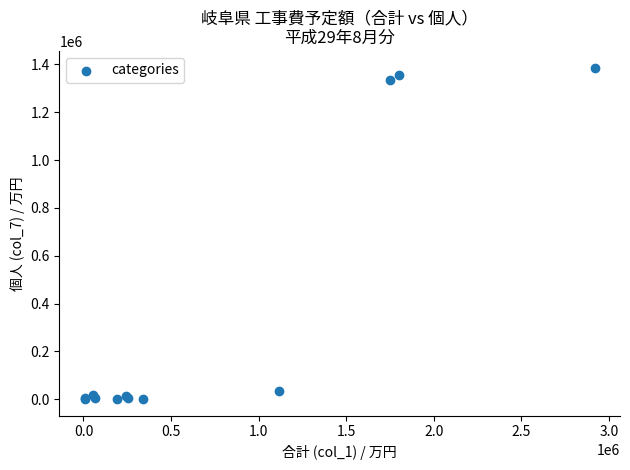

What Y value in the scatter plot is closest to 693590?

1334677